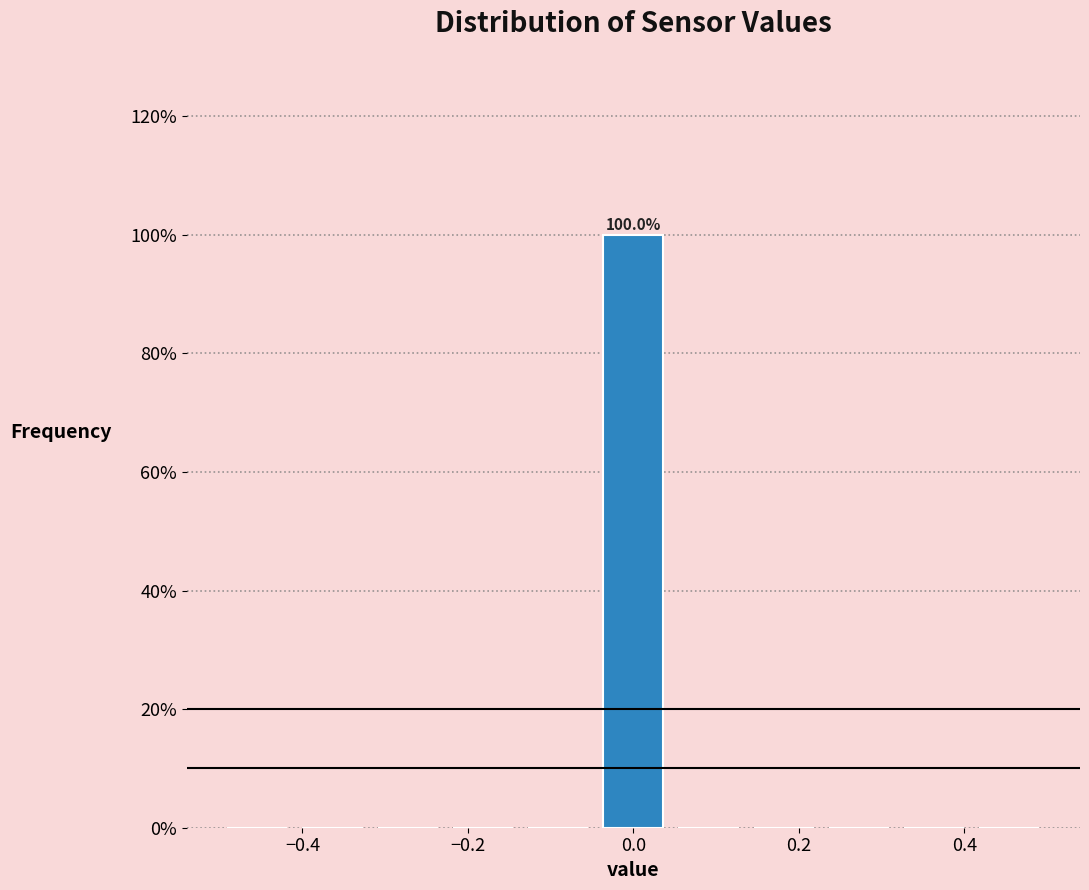

Over which range of the x-axis is the bar tallest?

-0.04 to 0.04